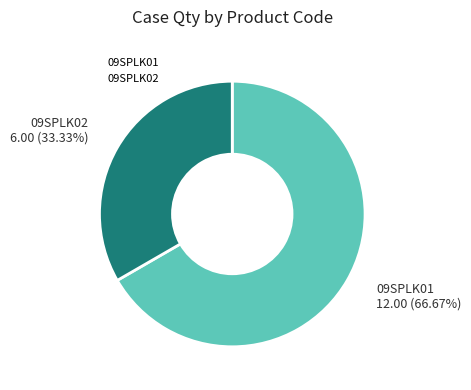

To the nearest percent, what is the difference between the largest and smallest slice percentages?

33%